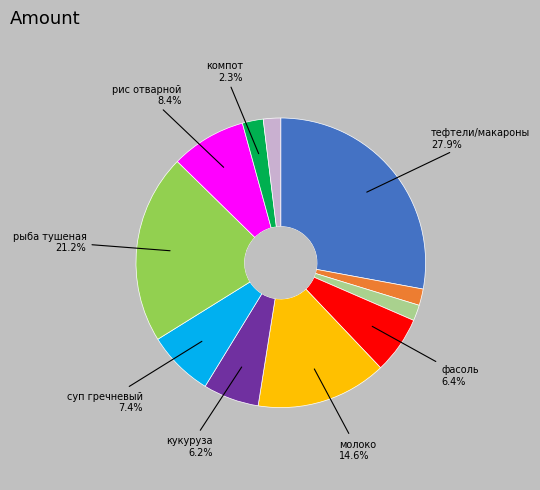

Does any single category account for the majority?

No